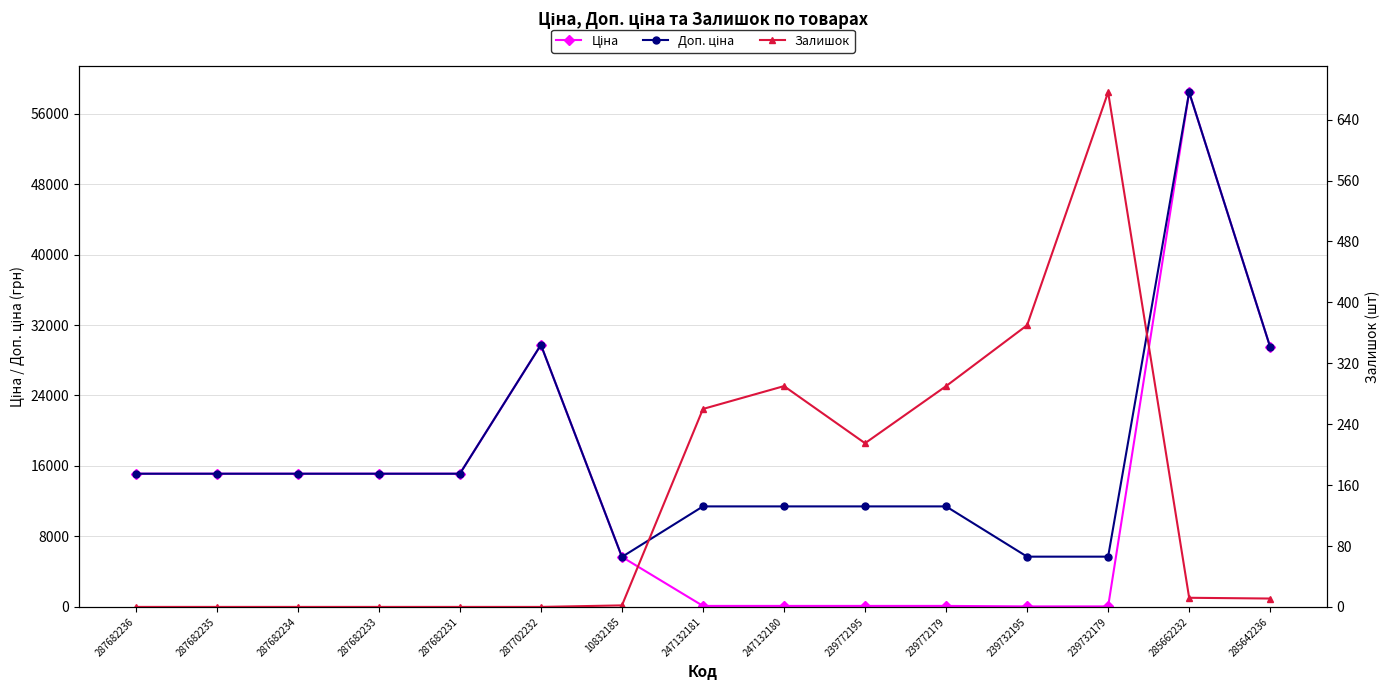

The value of Залишок at 239772195 is 215.0. True or false?

True